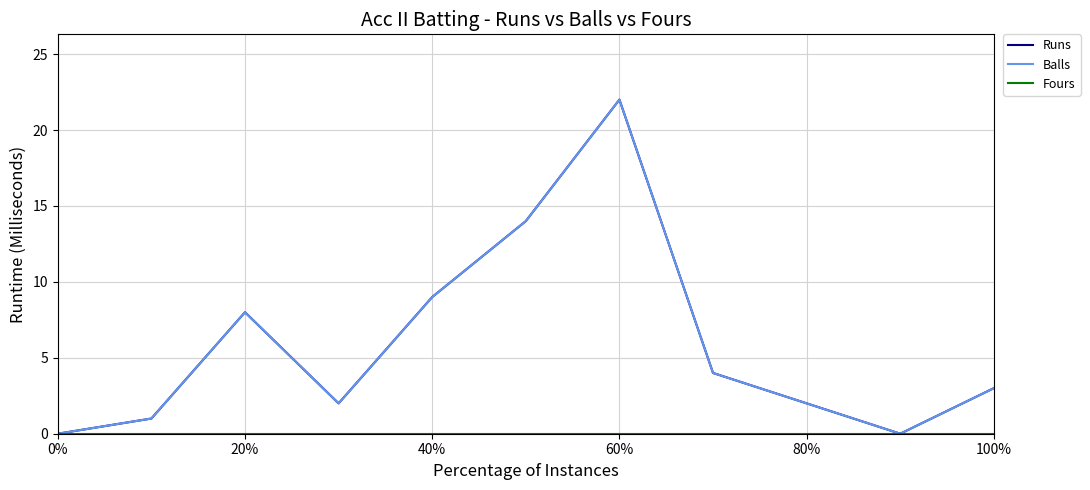

Does the chart display data point markers on the line(s)?

No